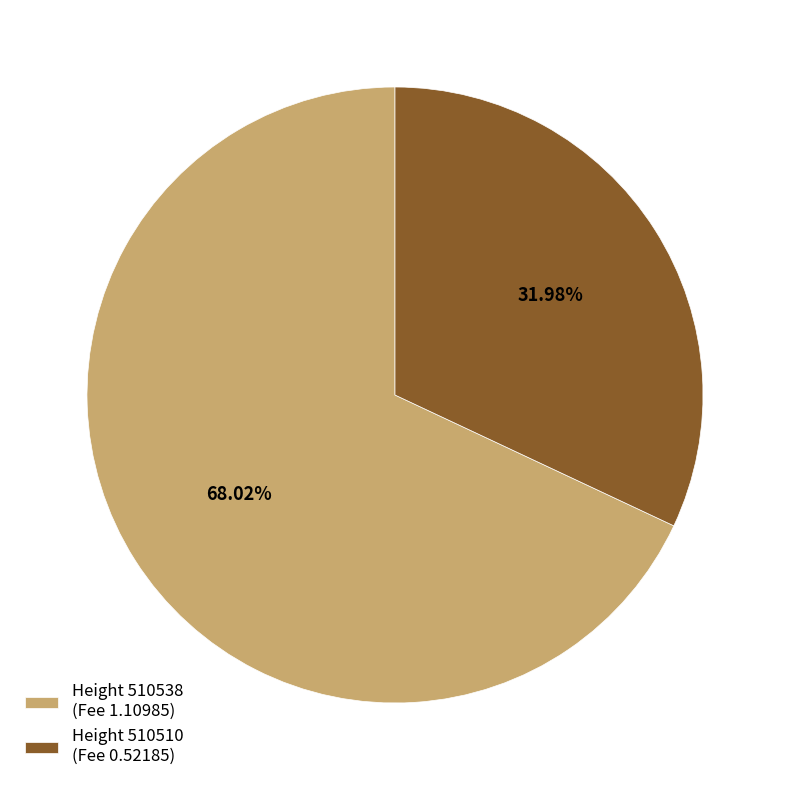

To the nearest percent, what is the difference between the largest and smallest slice percentages?

36%